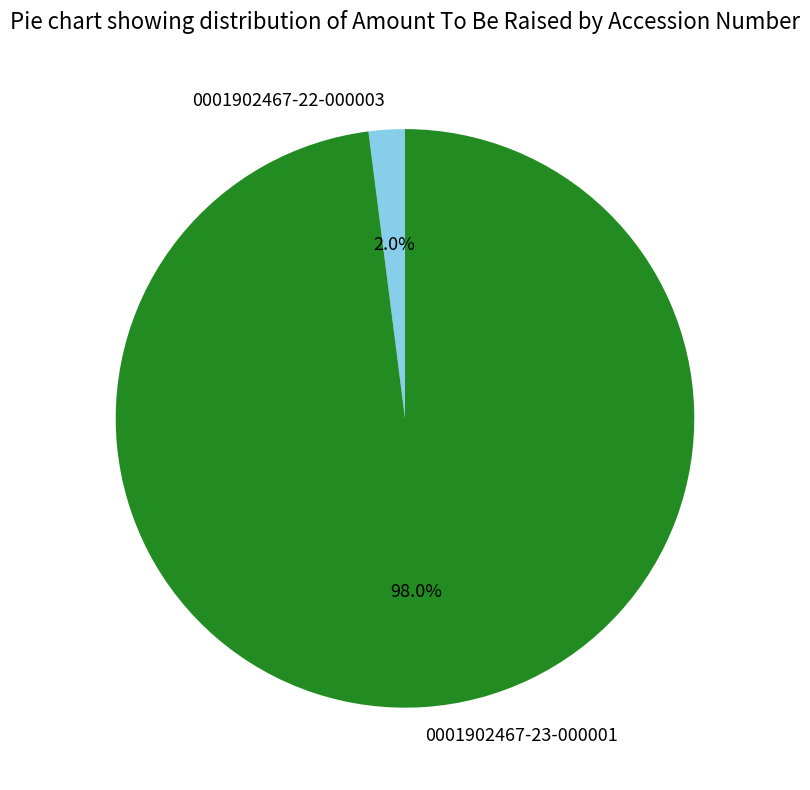

Between 0001902467-22-000003 and 0001902467-23-000001, which is larger?

0001902467-23-000001